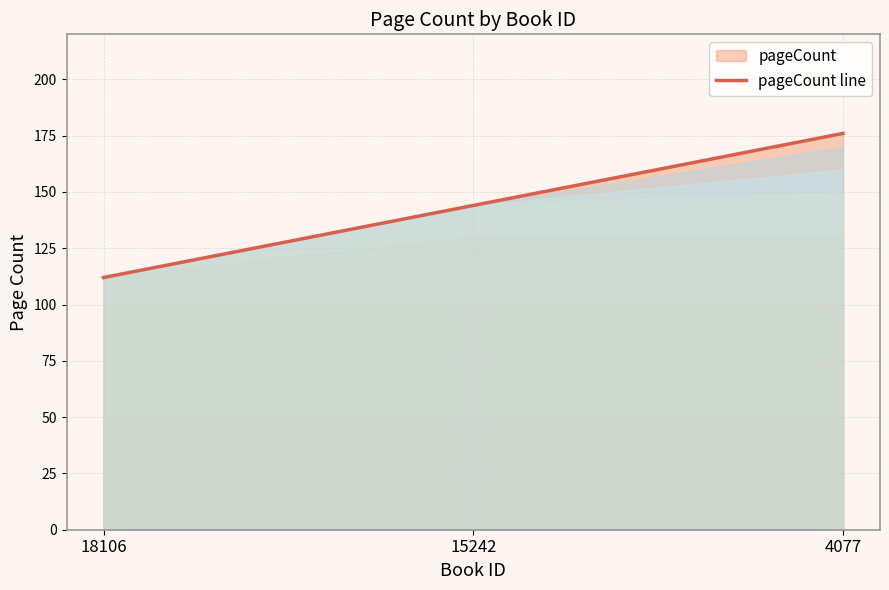

What is the difference between the second highest and minimum values?

32